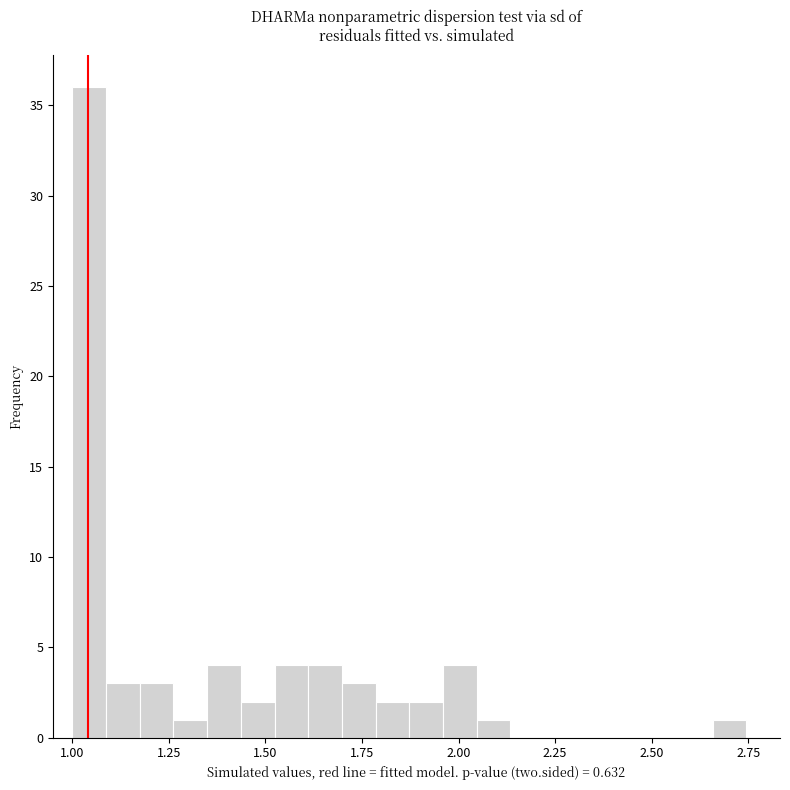

Around what value on the x-axis is the tallest bar? Give the approximate position of its centre, as read against the axis.

1.05